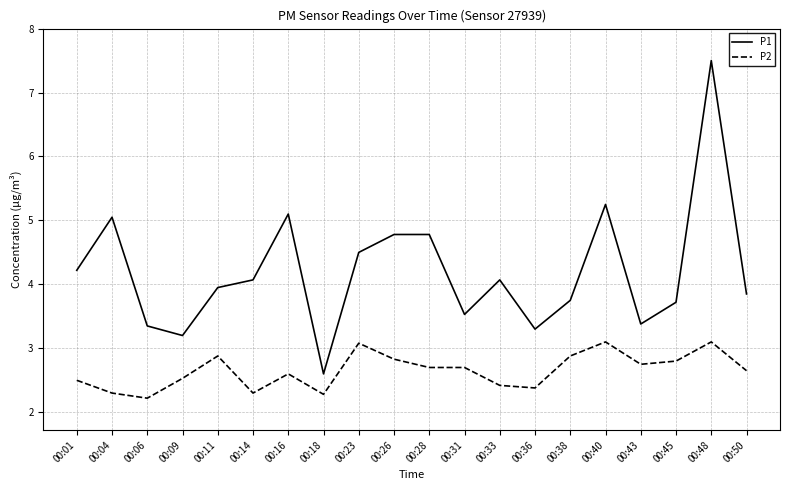

Which category has the highest value across all series?

00:48